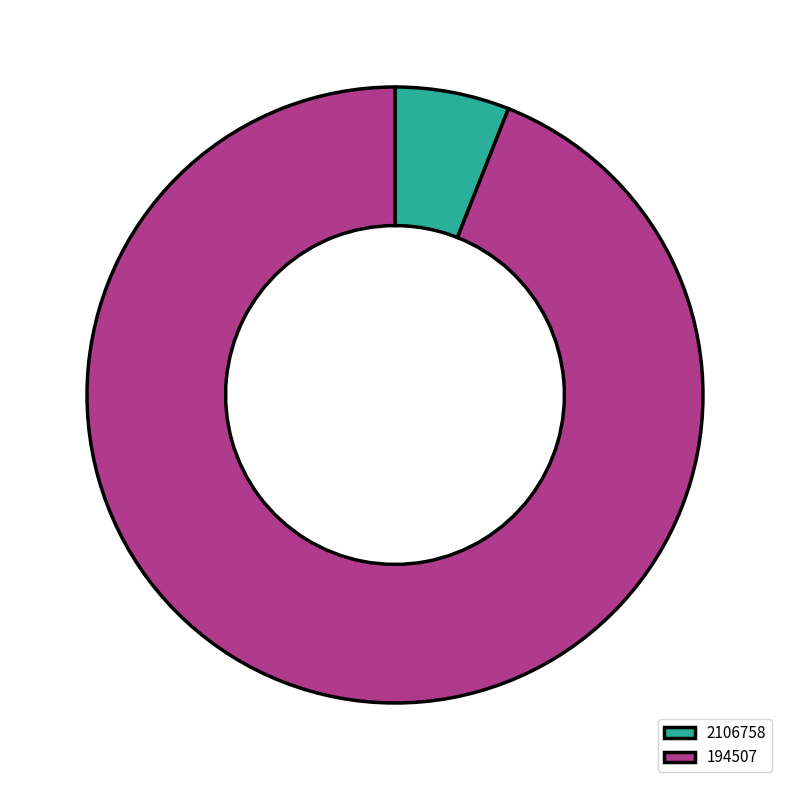

Is 2106758 the majority of the pie?

No